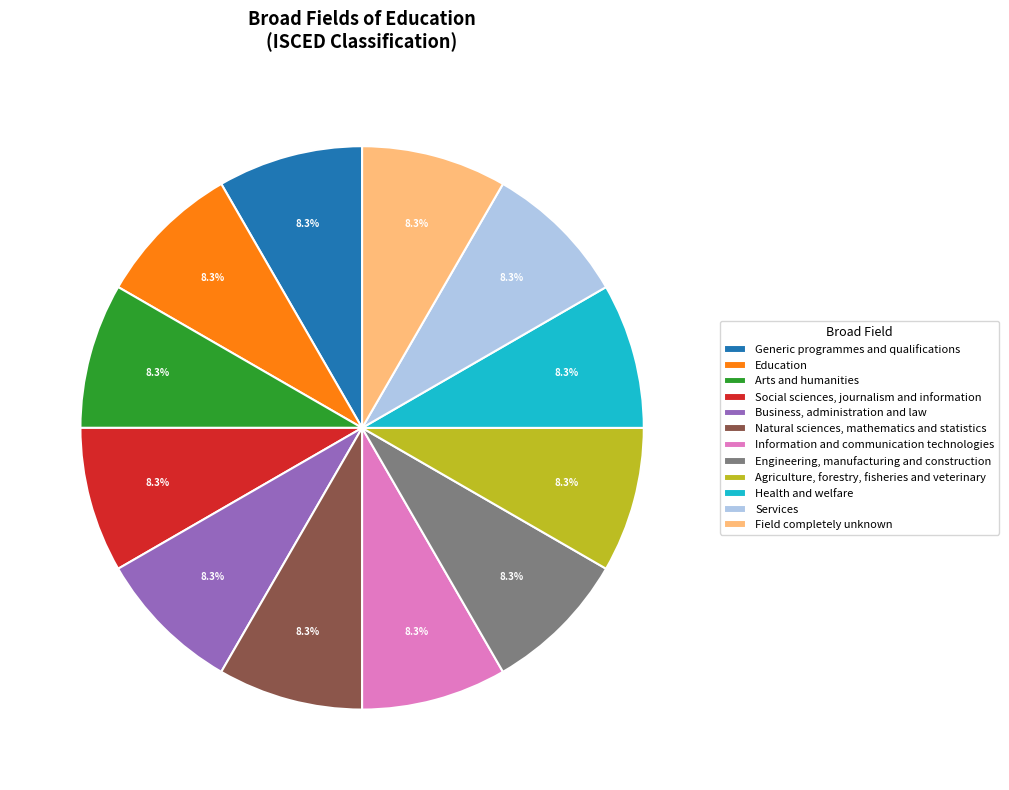

What is the ratio of the value at Health and welfare to the value at Information and communication technologies?

1.0